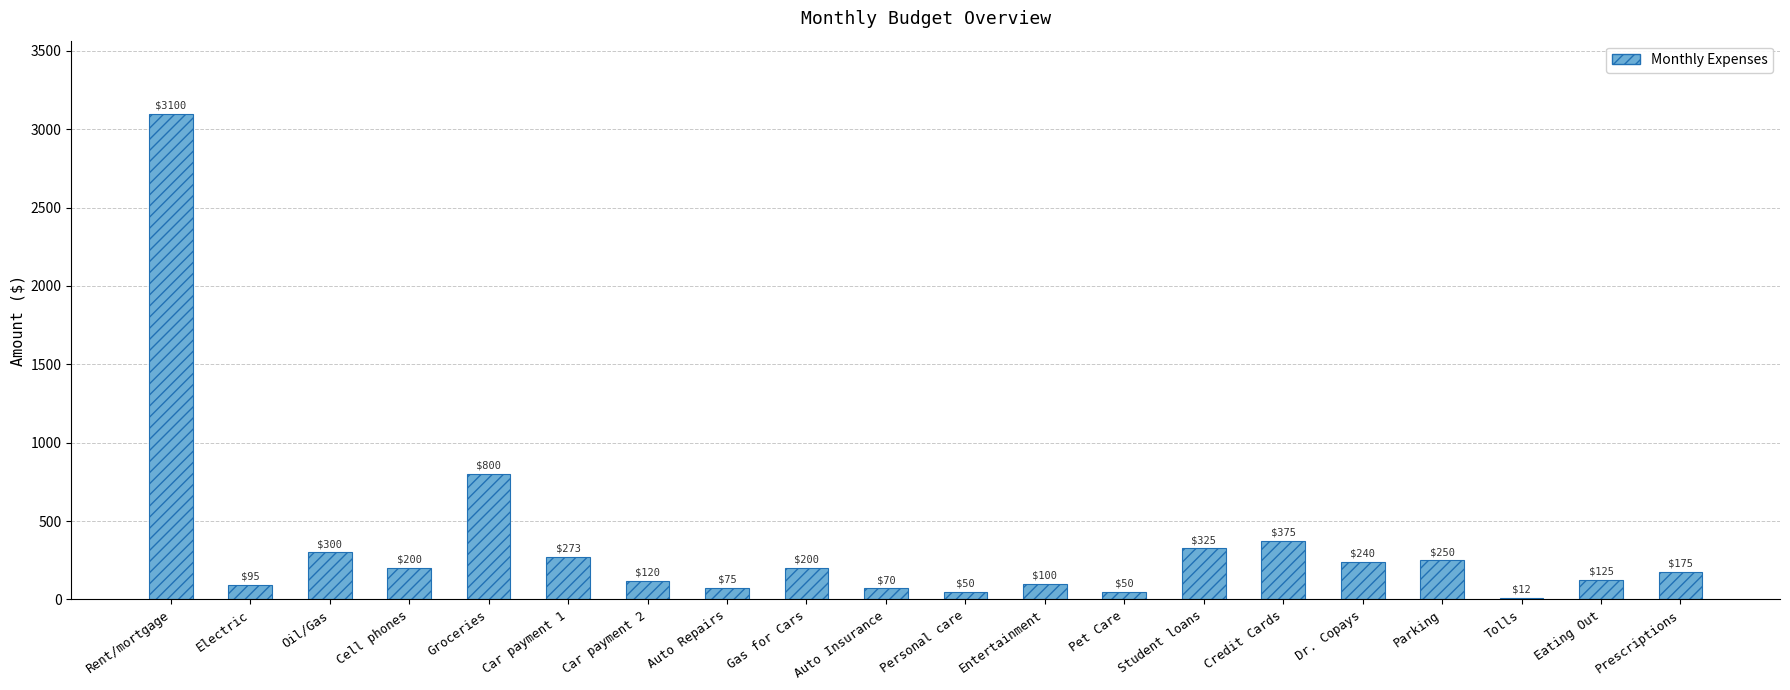

How many series are shown in this chart?

1